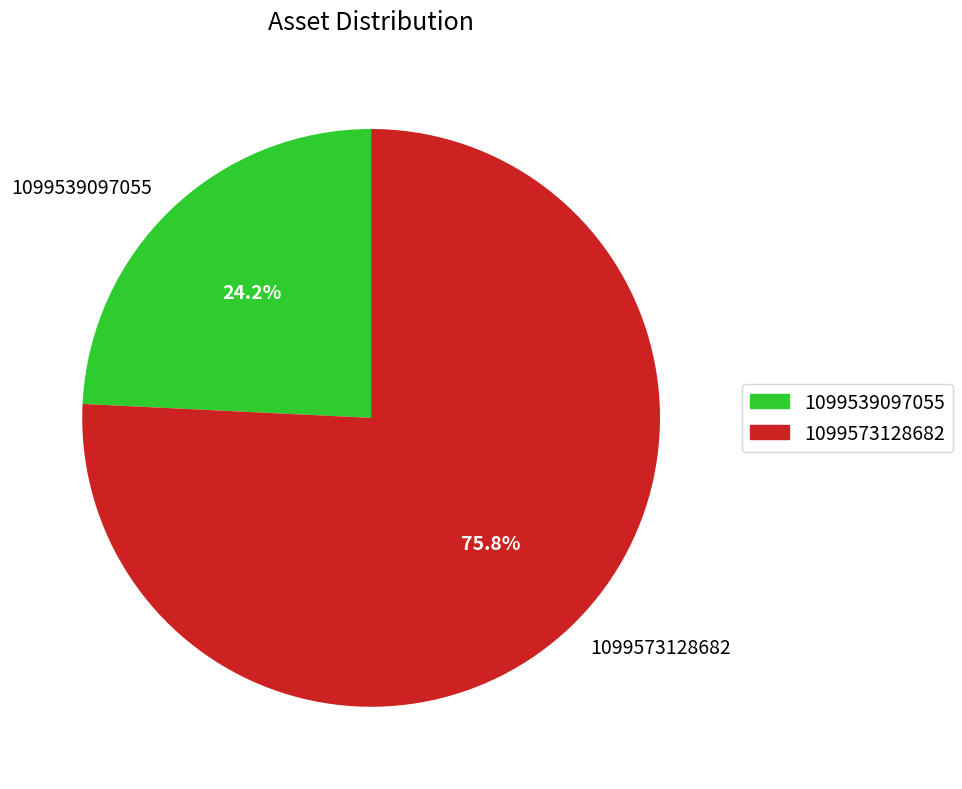

What is the total percentage of 1099573128682 and 1099539097055?

100.0%